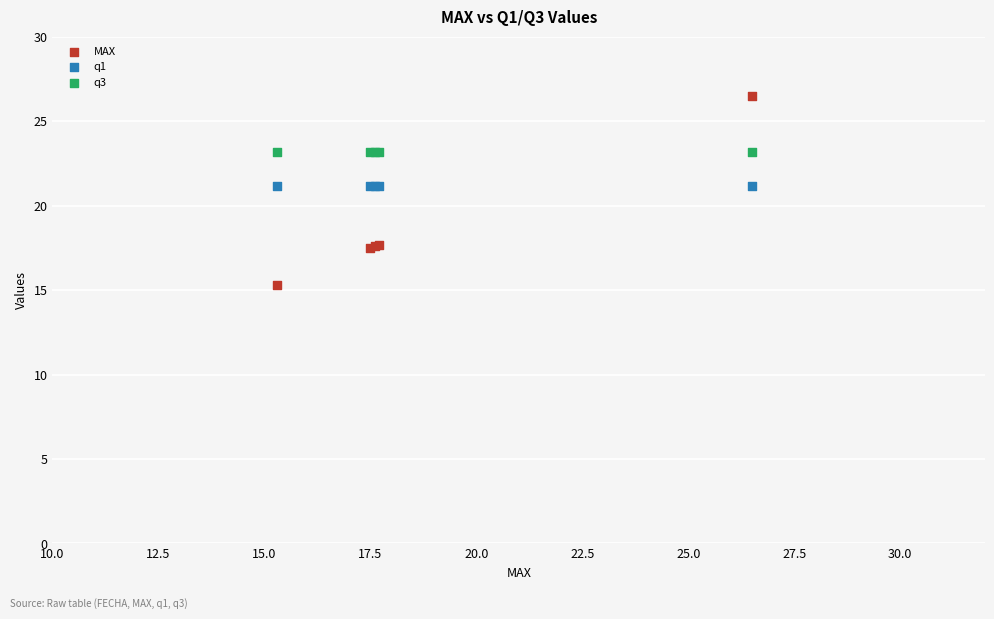

Which series reaches the maximum Y coordinate?

MAX